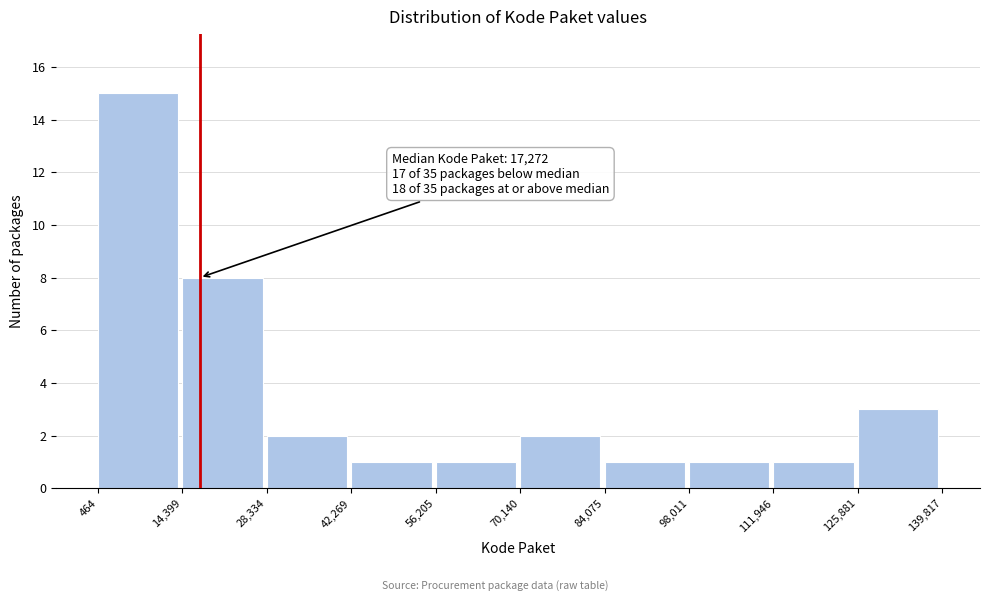

Over which range of the x-axis is the bar tallest?

464 to 14,399